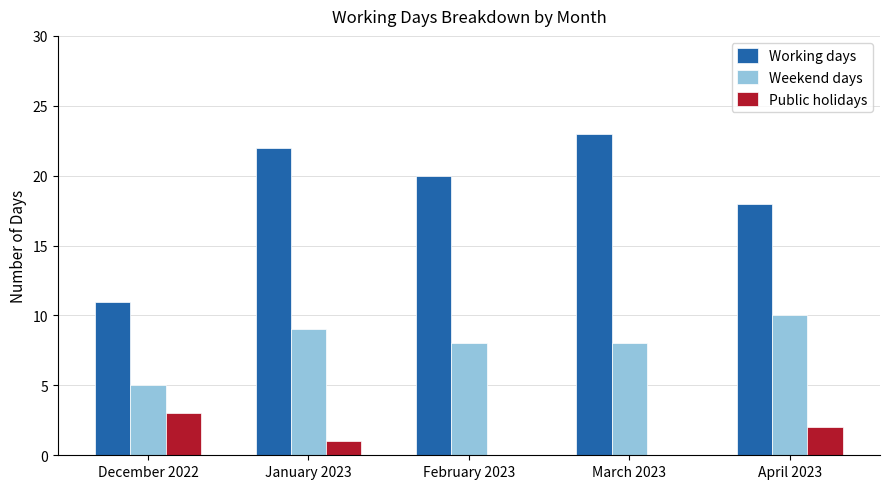

Count the number of categories in the chart.

5